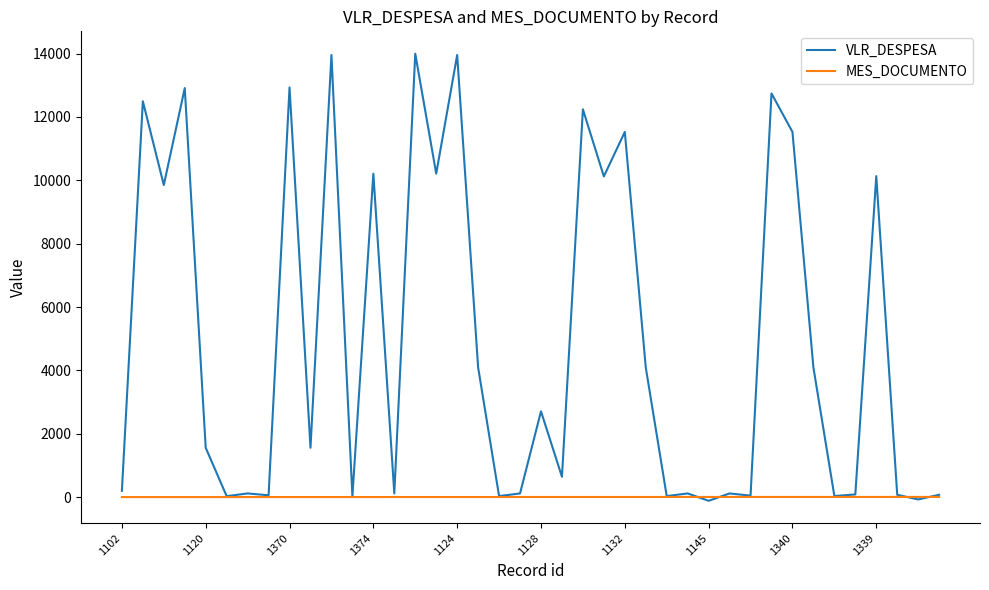

Which series has the largest range (max minus min)?

VLR_DESPESA